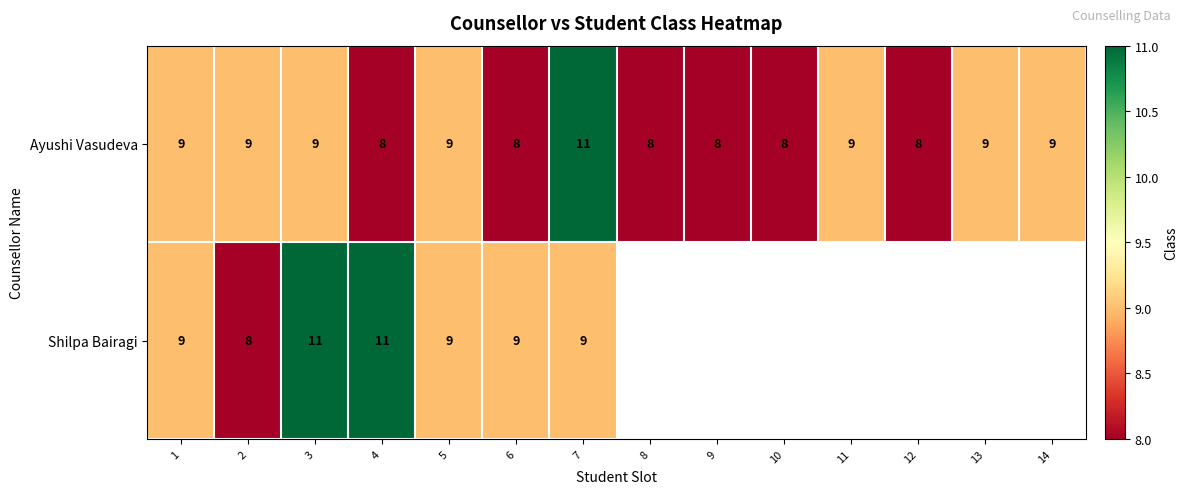

Read the Ayushi Vasudeva value at 14.

9